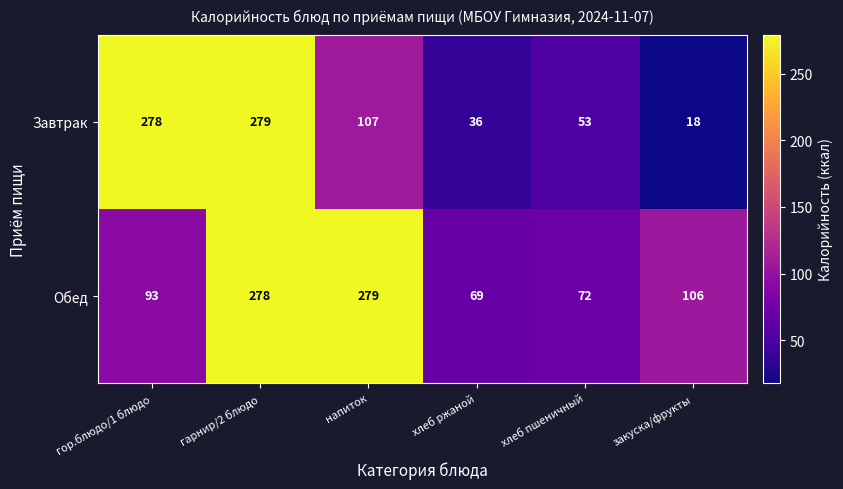

At which category does the chart reach its minimum across all series?

закуска/фрукты